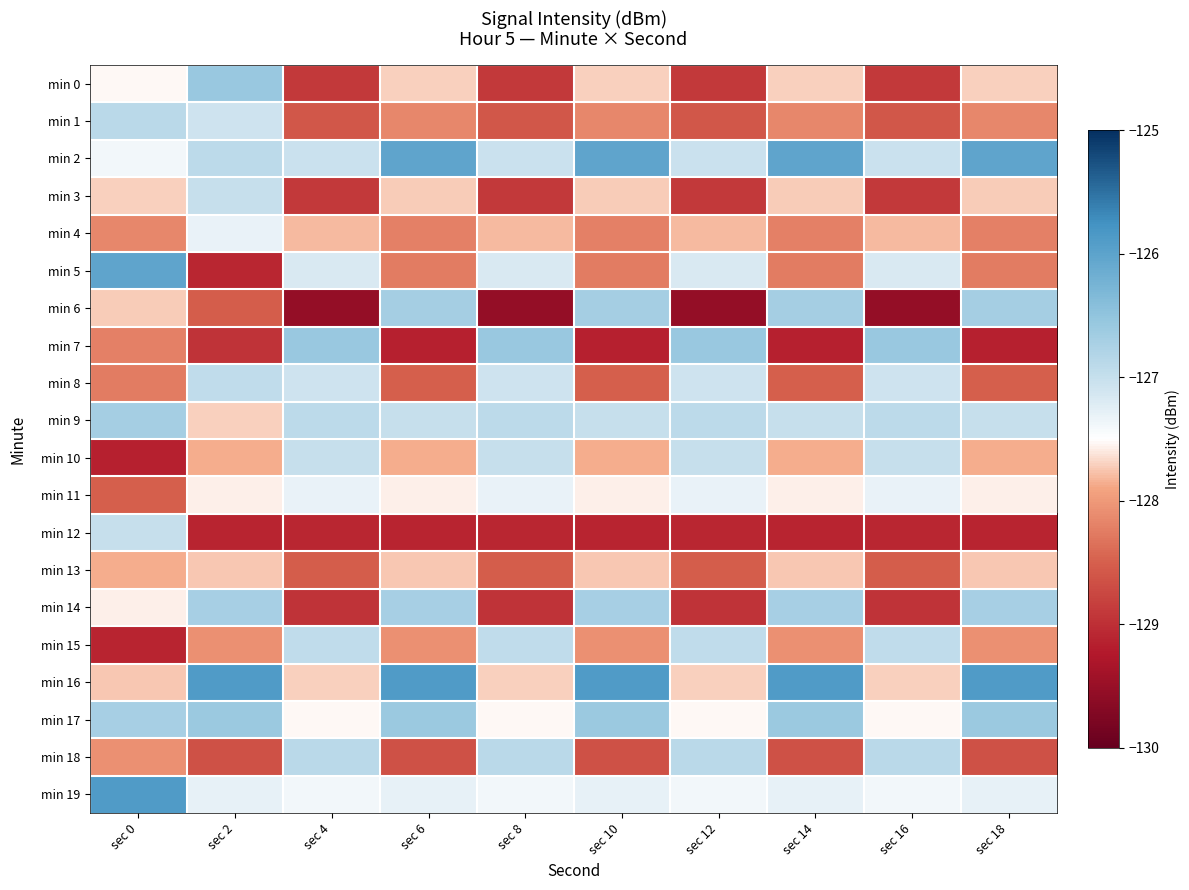

What is the spread (max minus min) of values at sec 2?

3.2